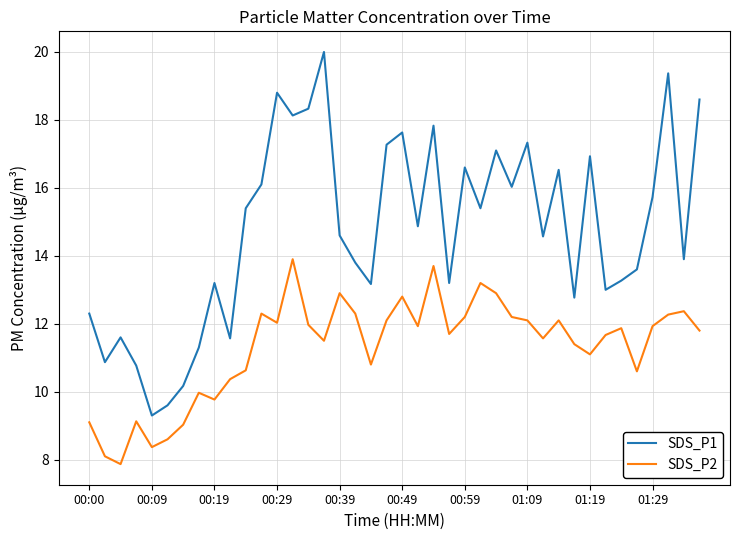

What is the minimum value shown in the chart?

7.9